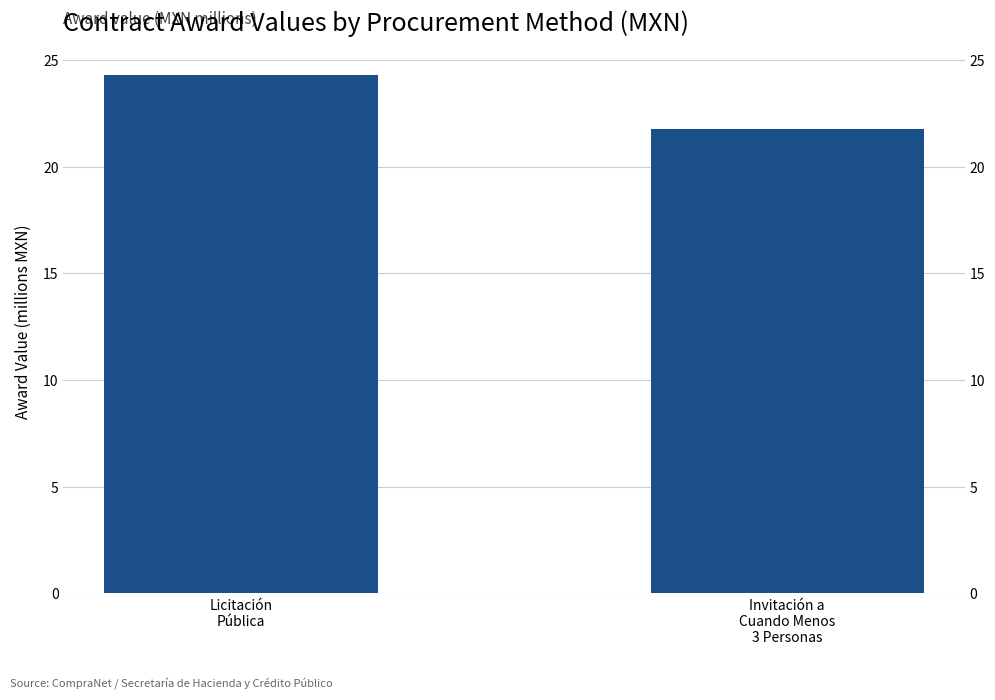

Are the bars grouped side by side (vs. stacked)?

No